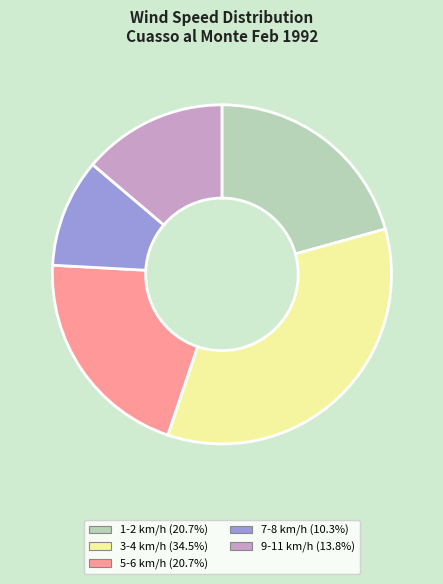

Is there any slice that represents more than half of the pie?

No